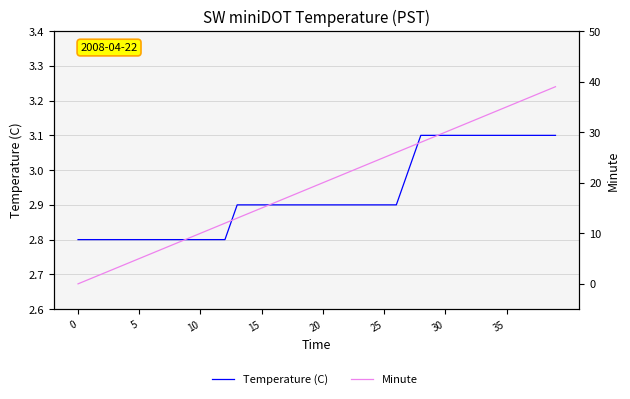

Is it true that Minute equals 9.2 at 23?

False